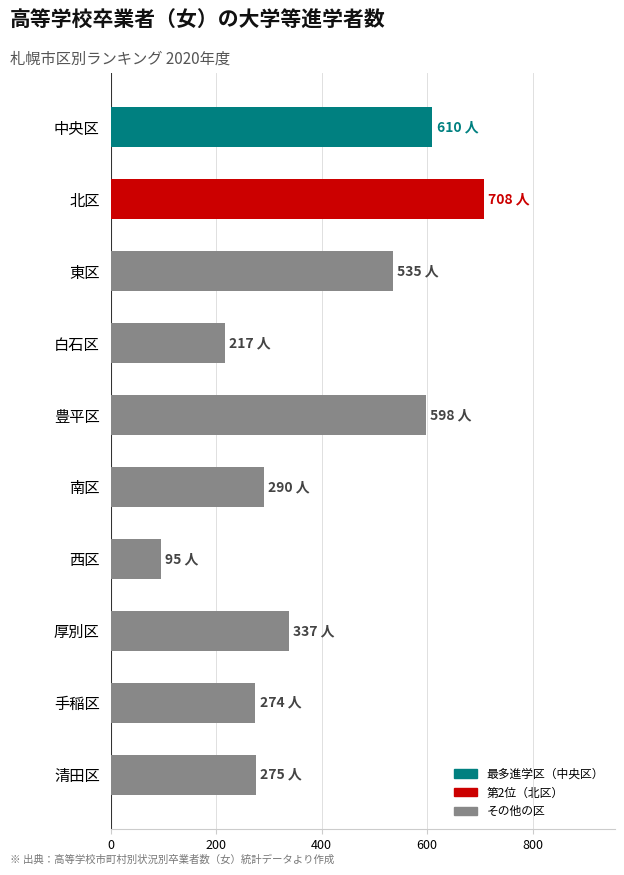

What is the difference between the maximum and minimum values?

613